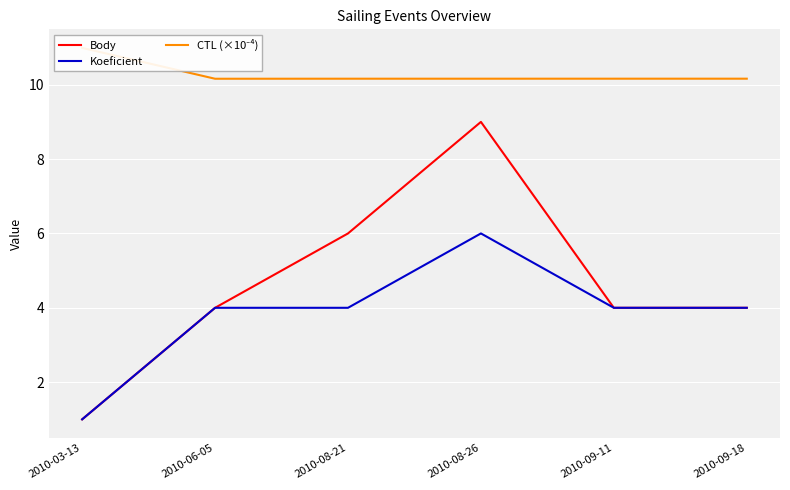

What is the sum of the CTL (×10⁻⁴) values at 2010-09-11 and 2010-08-26?

20.3